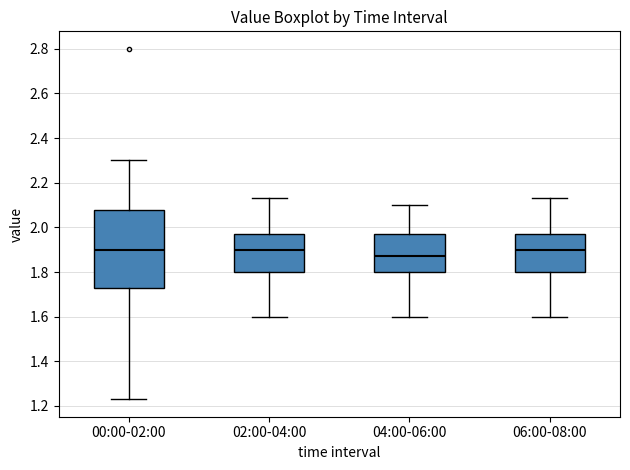

Reading left to right, read every box against the y-axis: the position of its median line, the range the box covers, and the ends of its whiskers. The values are not printed on the chart, so give them approximately, as read against the axis.

00:00-02:00: median 1.90, box 1.74 to 2.08, whiskers 1.24 to 2.30
02:00-04:00: median 1.90, box 1.80 to 1.98, whiskers 1.60 to 2.14
04:00-06:00: median 1.88, box 1.80 to 1.98, whiskers 1.60 to 2.10
06:00-08:00: median 1.90, box 1.80 to 1.98, whiskers 1.60 to 2.14